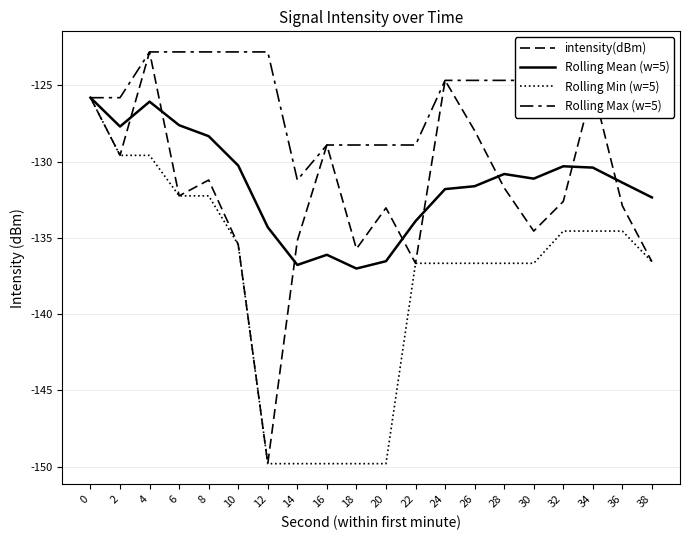

Does the chart have visible grid lines?

Yes